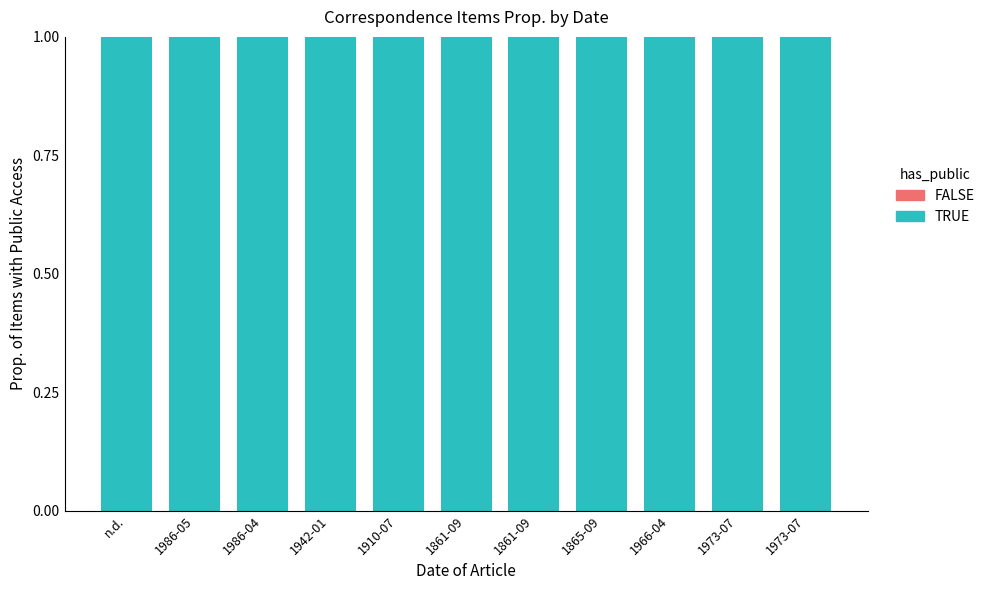

What is the lowest value of the TRUE series?

1